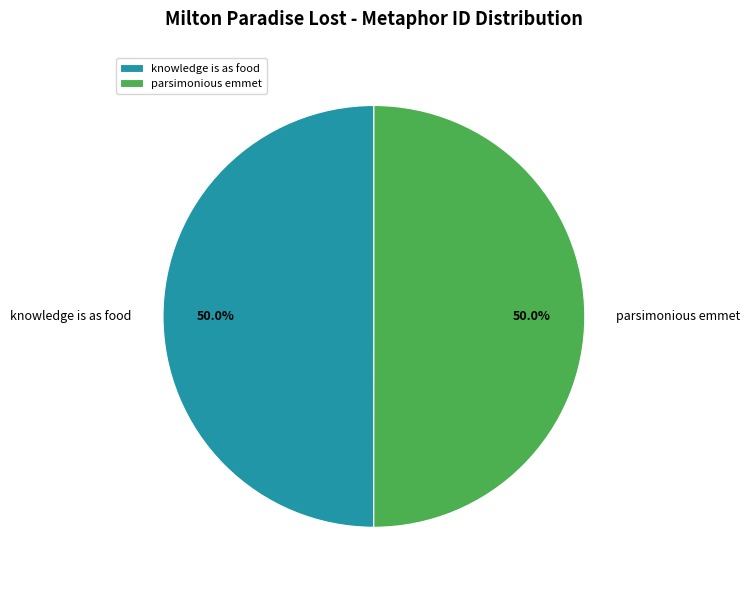

Count the number of slices in the pie.

2